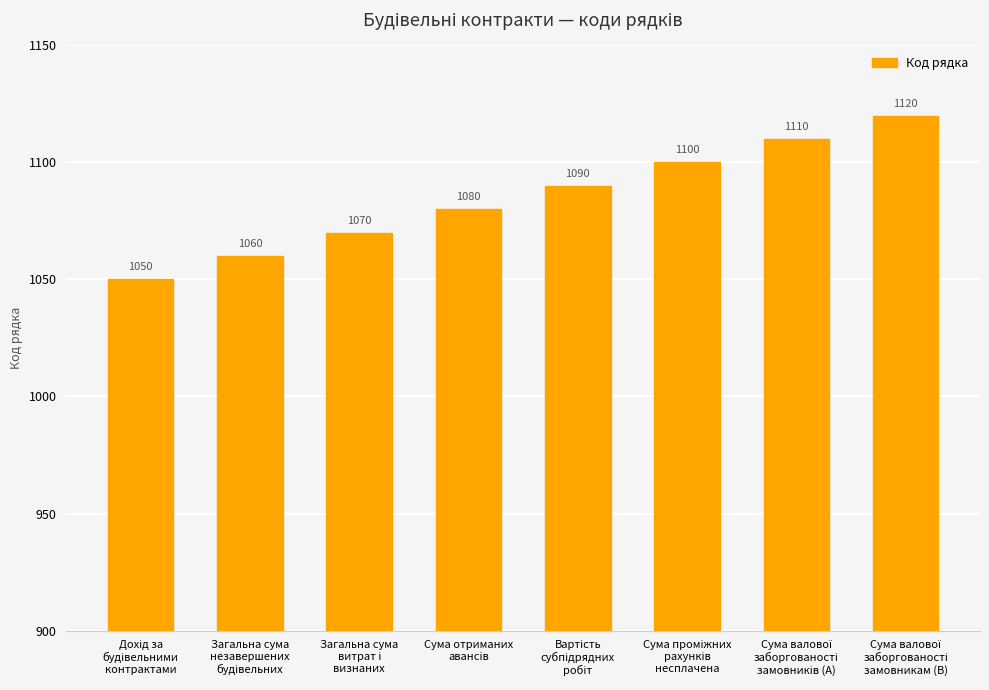

How many values are below 1090?

4